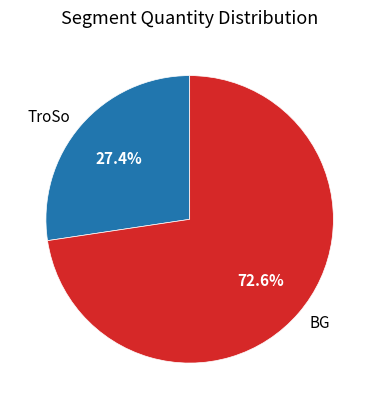

Is the sum of BG and TroSo greater than half?

Yes